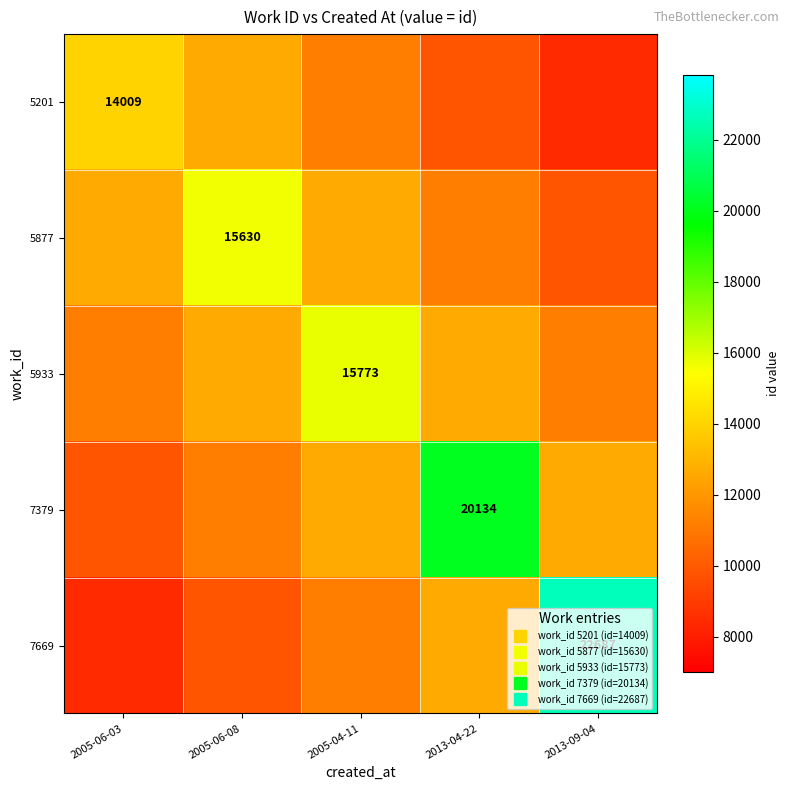

Is the value of 7379 at 2005-04-11 greater than the value of 5201 at 2005-06-03?

No